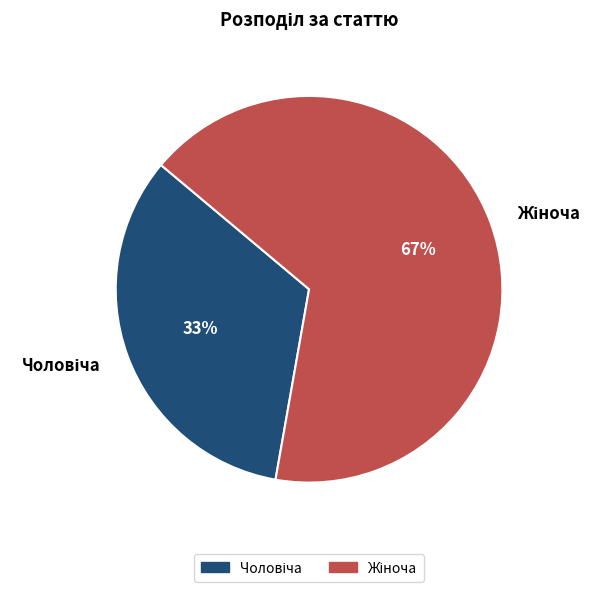

What percentage is the Жіноча slice, to the nearest percent?

67%